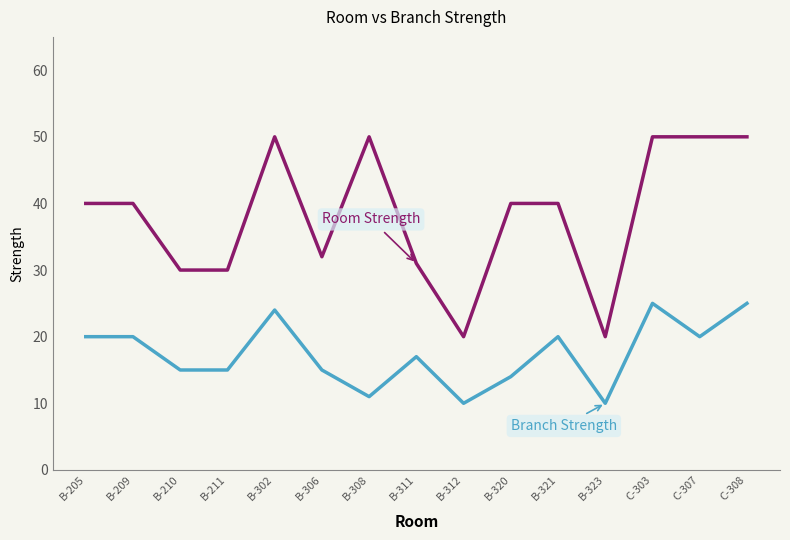

What is the minimum value shown in the chart?

10